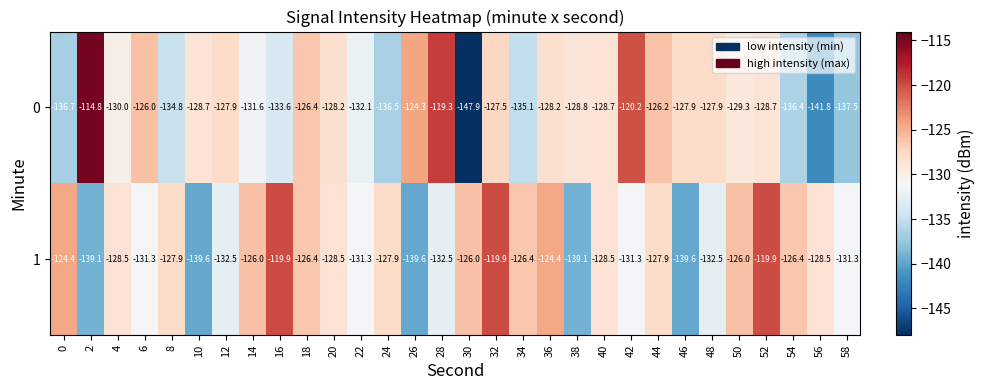

What is the smallest value displayed?

-147.9